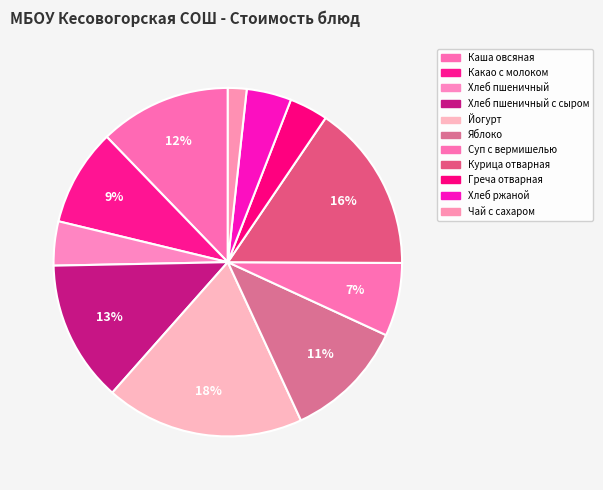

How many slices are in this pie chart?

11